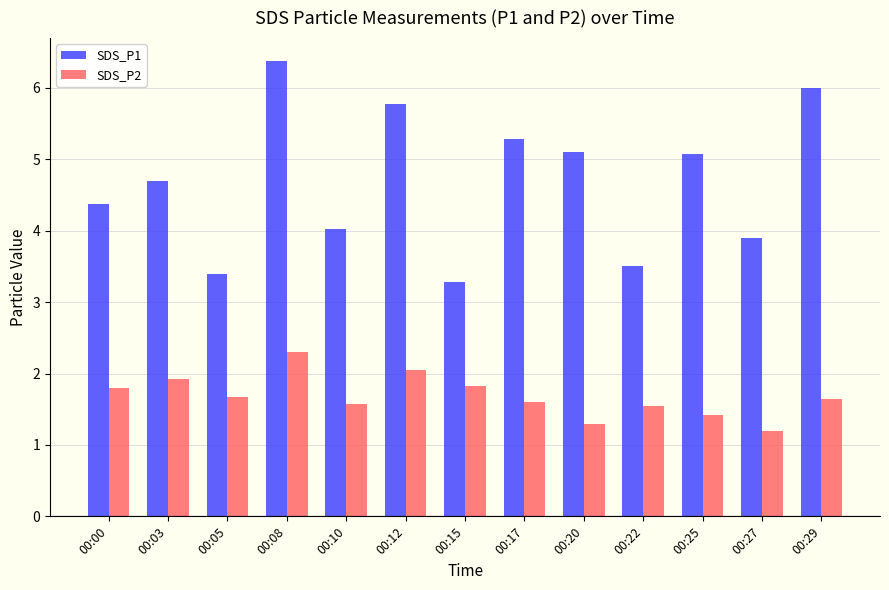

What is the sum of all SDS_P2 values?

21.9